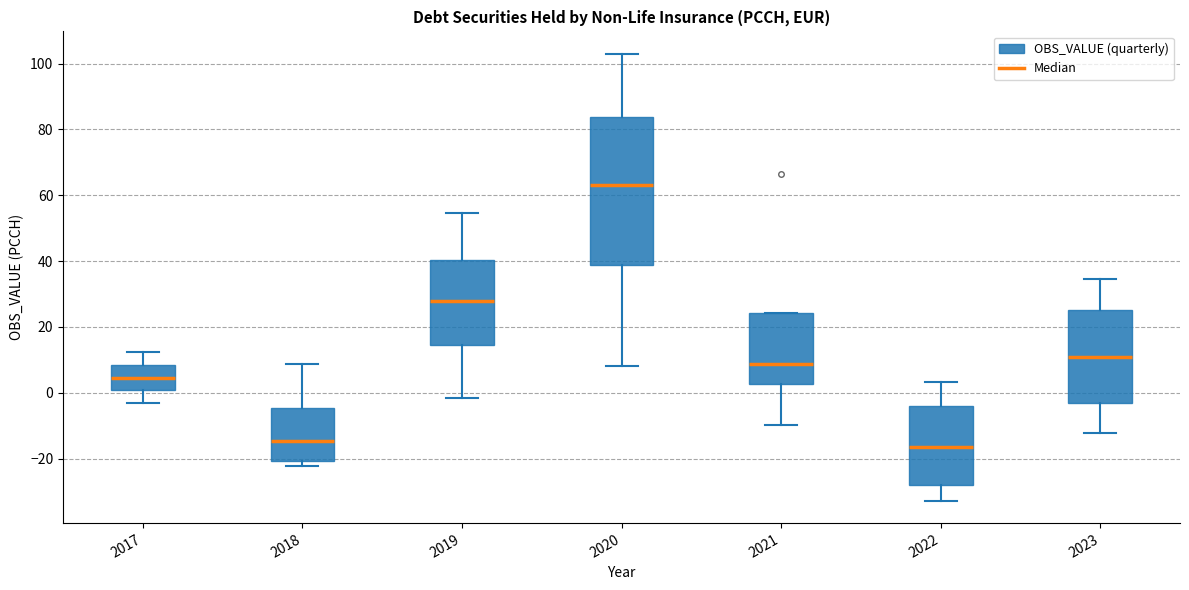

Reading left to right, transcribe this box plot: for each box, give where its median line is, the range the box spans, and where its two whiskers end, as read against the y-axis. The values are not printed on the chart, so give them approximately, as read against the axis.

2017: median 4, box 0 to 8, whiskers -4 to 12
2018: median -14, box -20 to -4, whiskers -22 to 8
2019: median 28, box 14 to 40, whiskers -2 to 54
2020: median 64, box 38 to 84, whiskers 8 to 102
2021: median 8, box 2 to 24, whiskers -10 to 24
2022: median -16, box -28 to -4, whiskers -32 to 4
2023: median 10, box -4 to 26, whiskers -12 to 34